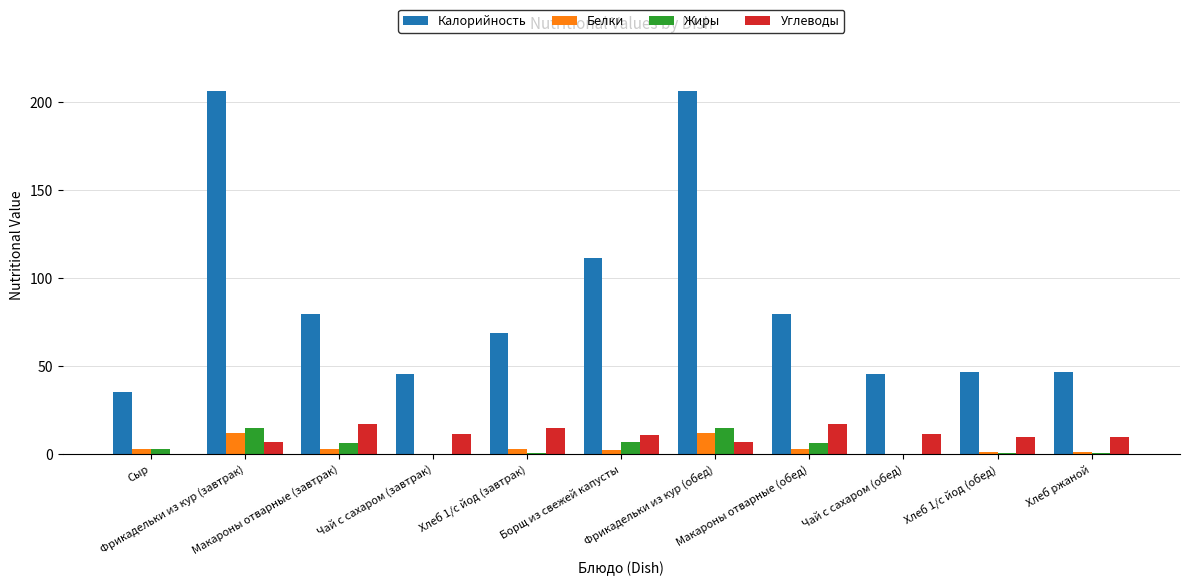

The Жиры series shows 10.1 at Чай с сахаром (обед). True or false?

False